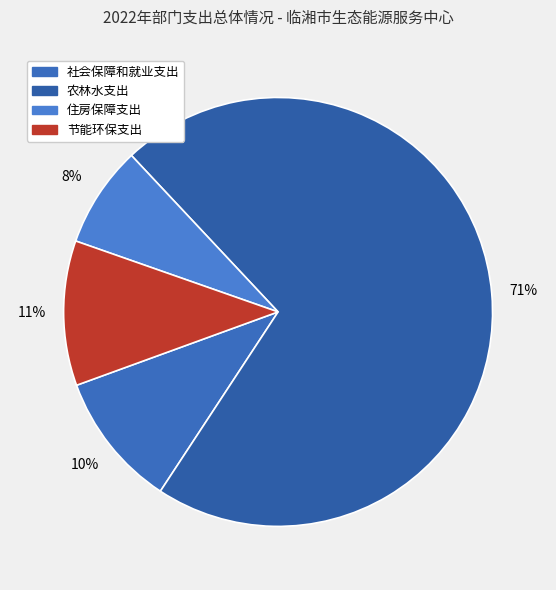

Is there a majority slice in this chart?

Yes